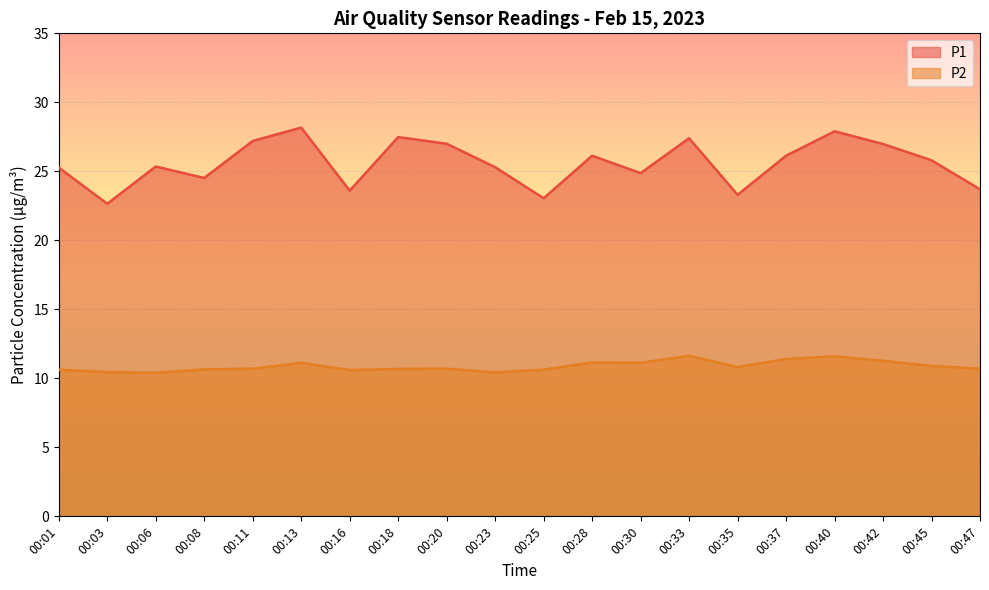

The P1 series shows 14.4 at 00:25. True or false?

False